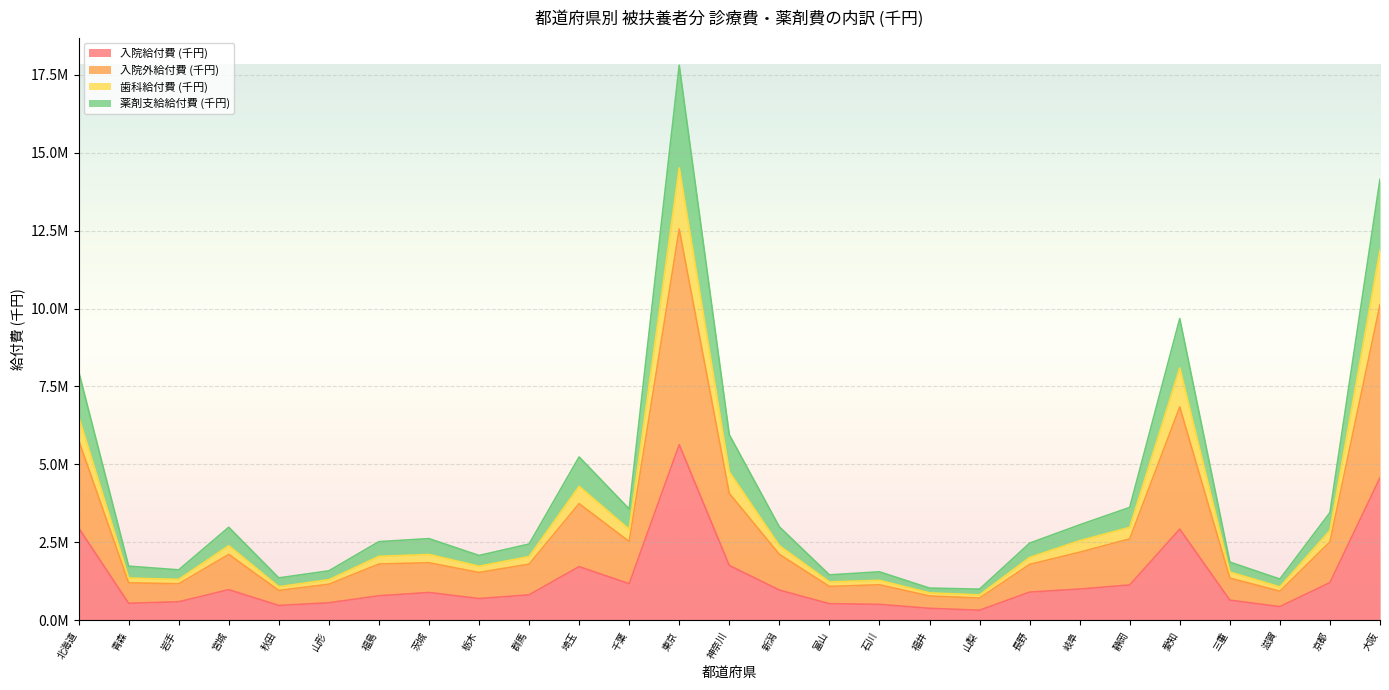

How many distinct data groups are displayed?

4